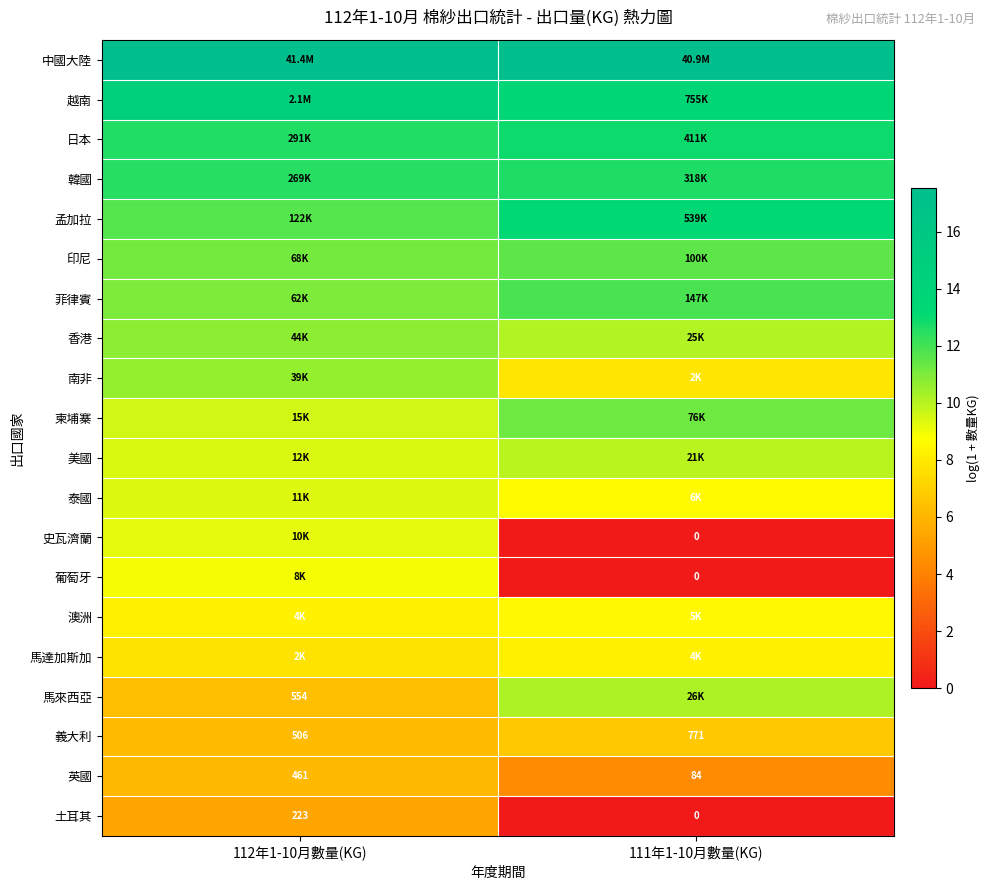

Which series has the largest total across all categories?

中國大陸